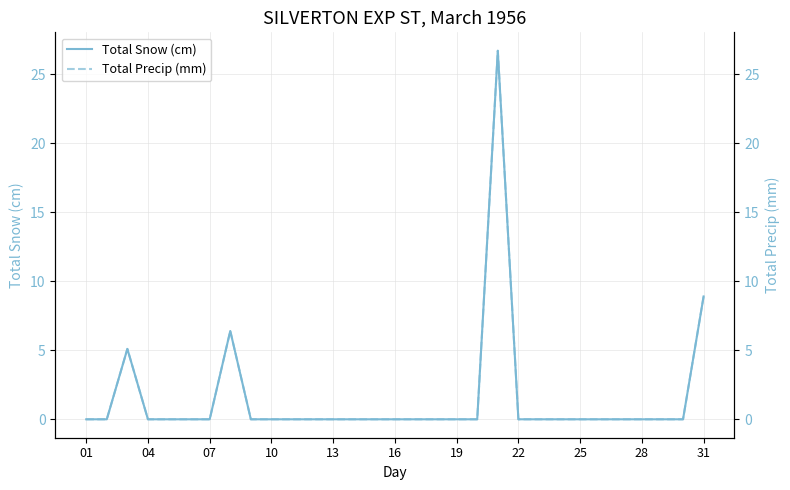

What is the difference between the maximum and minimum values in the Total Snow (cm) series?

26.7